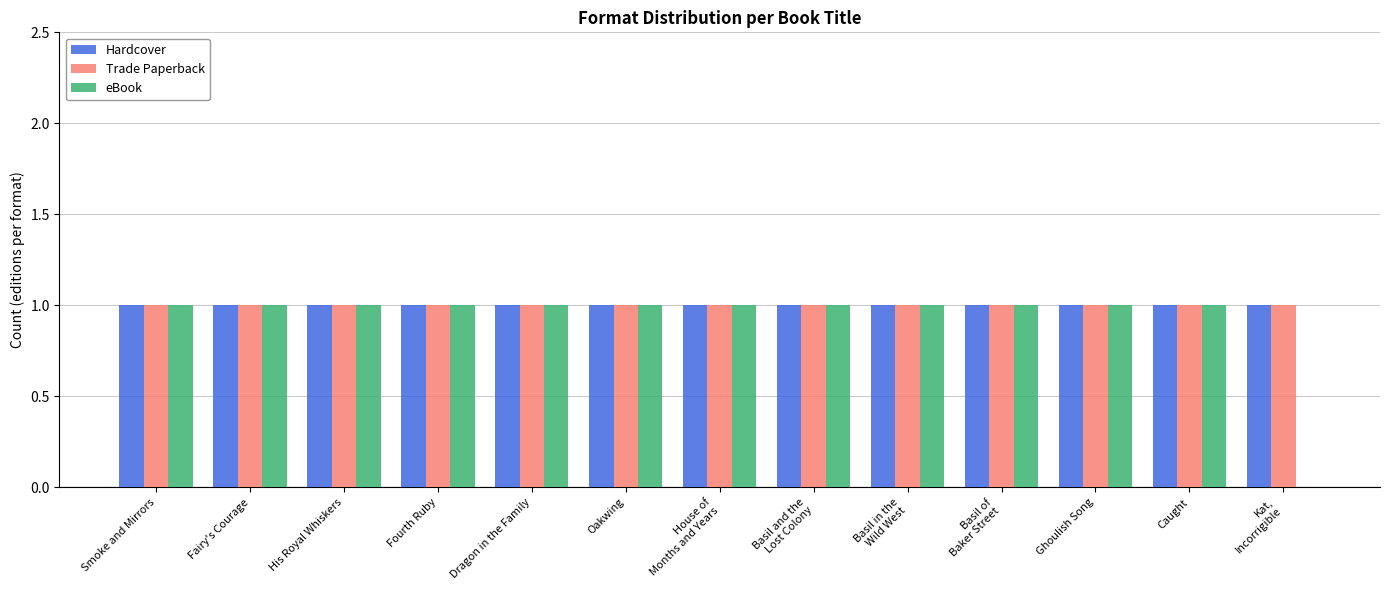

What is the sum of all Trade Paperback values?

13